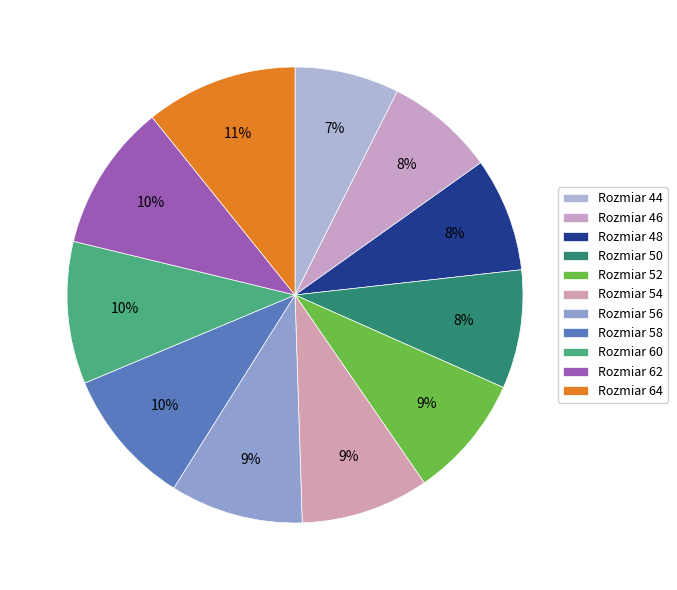

How many segments does this pie chart have?

11